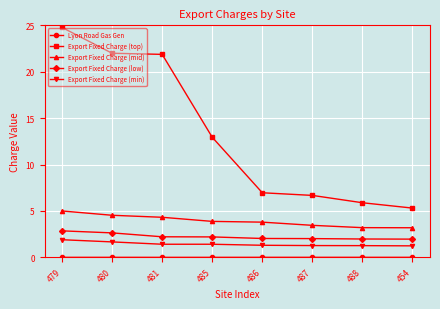

Does the chart display data point markers on the line(s)?

Yes